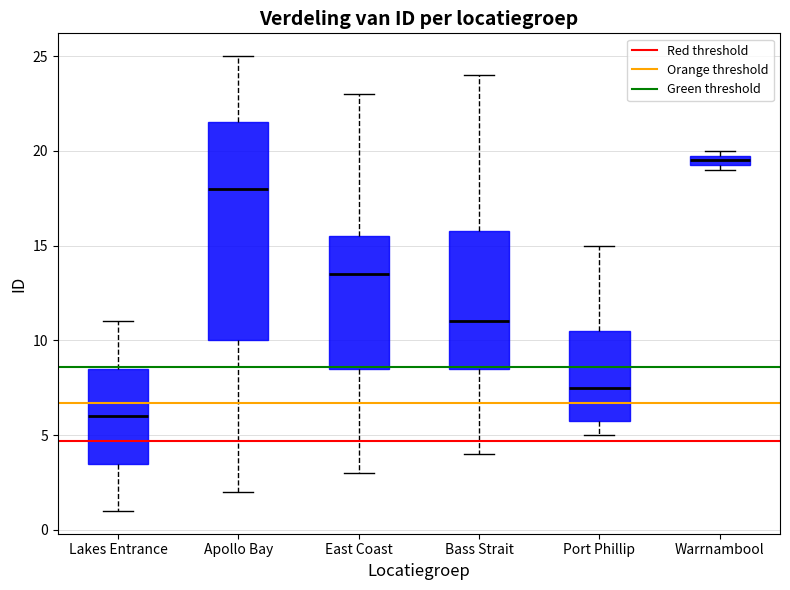

Comparing the boxes themselves (not the whiskers), which one is the tallest?

Apollo Bay